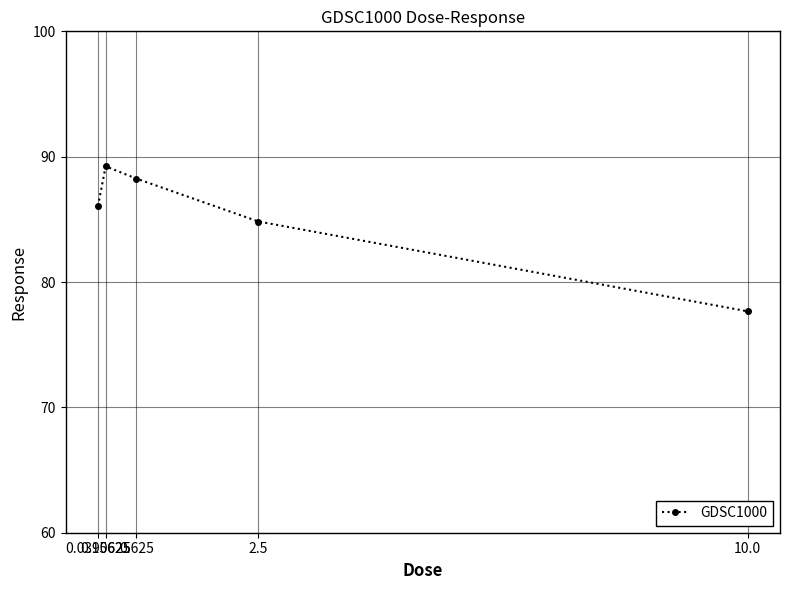

True or false: there are more than 0 points higher than both neighbors.

True